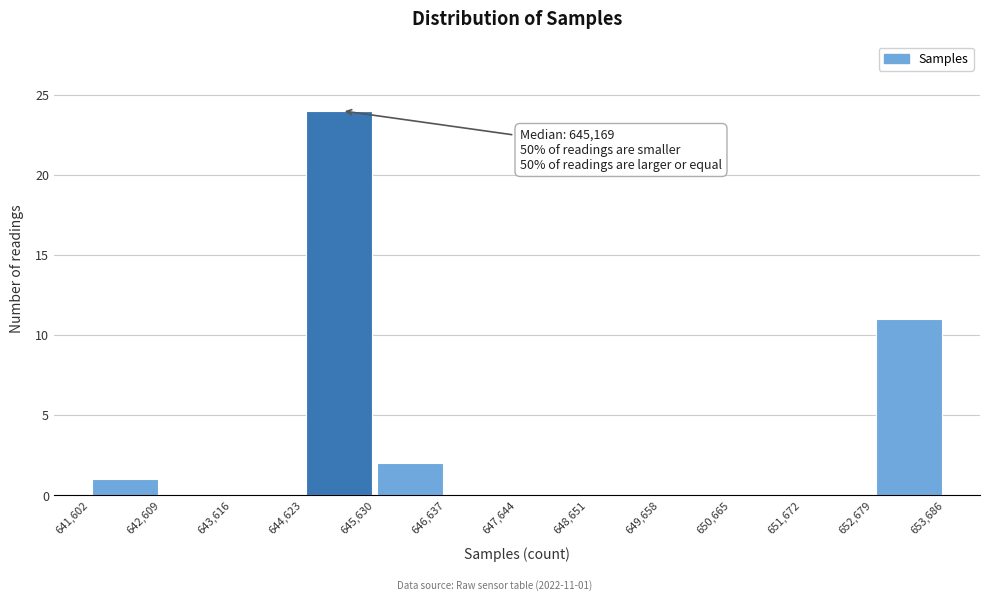

Which range on the x-axis has the tallest bar?

644,623 to 645,630